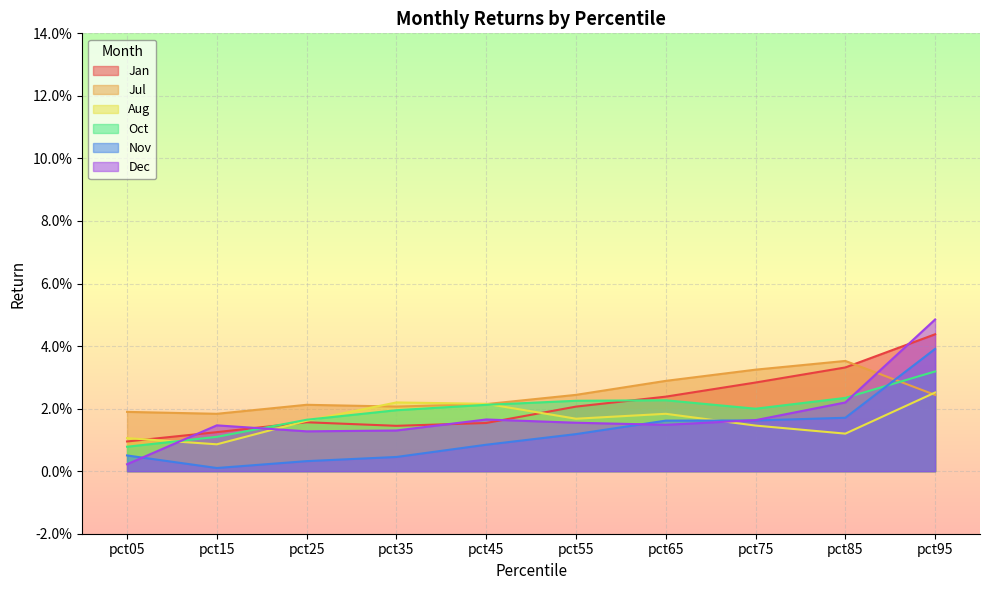

Where do Aug and Oct first cross each other?

pct05 and pct15